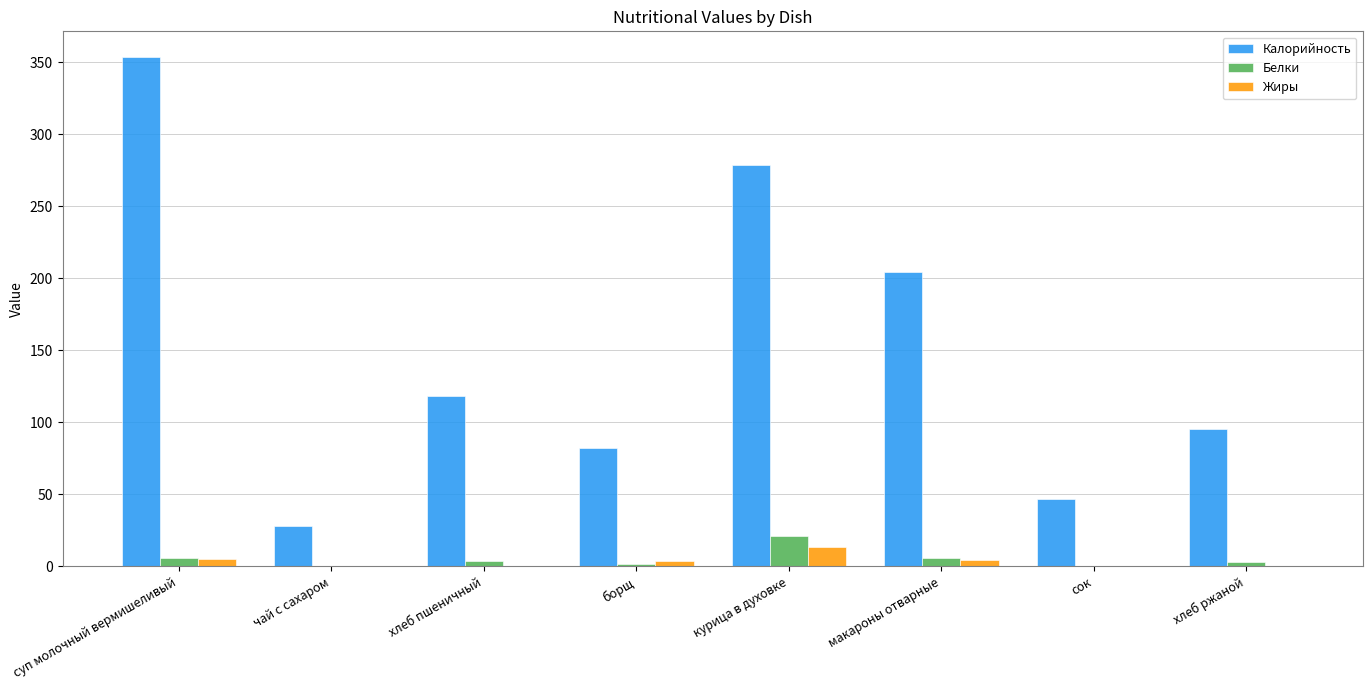

Which series has the largest total across all categories?

Калорийность